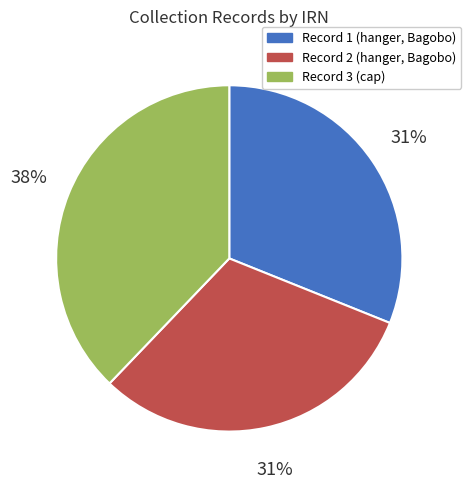

Which category has the biggest portion of the pie?

Record 3 (cap)